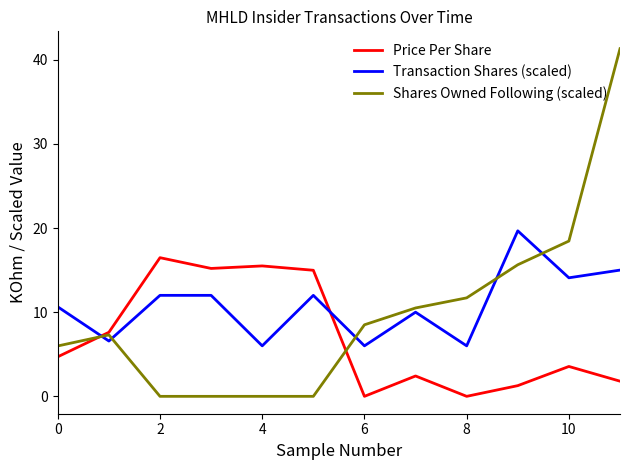

True or false: Transaction Shares (scaled) and Price Per Share cross at least once.

True